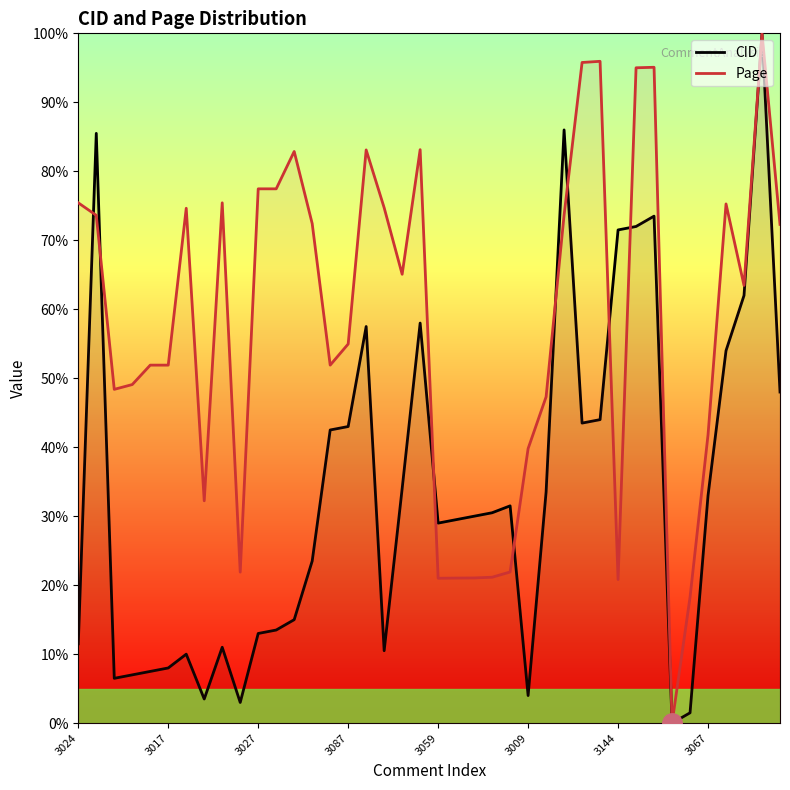

Is it true that CID equals 3.0 at 9?

True